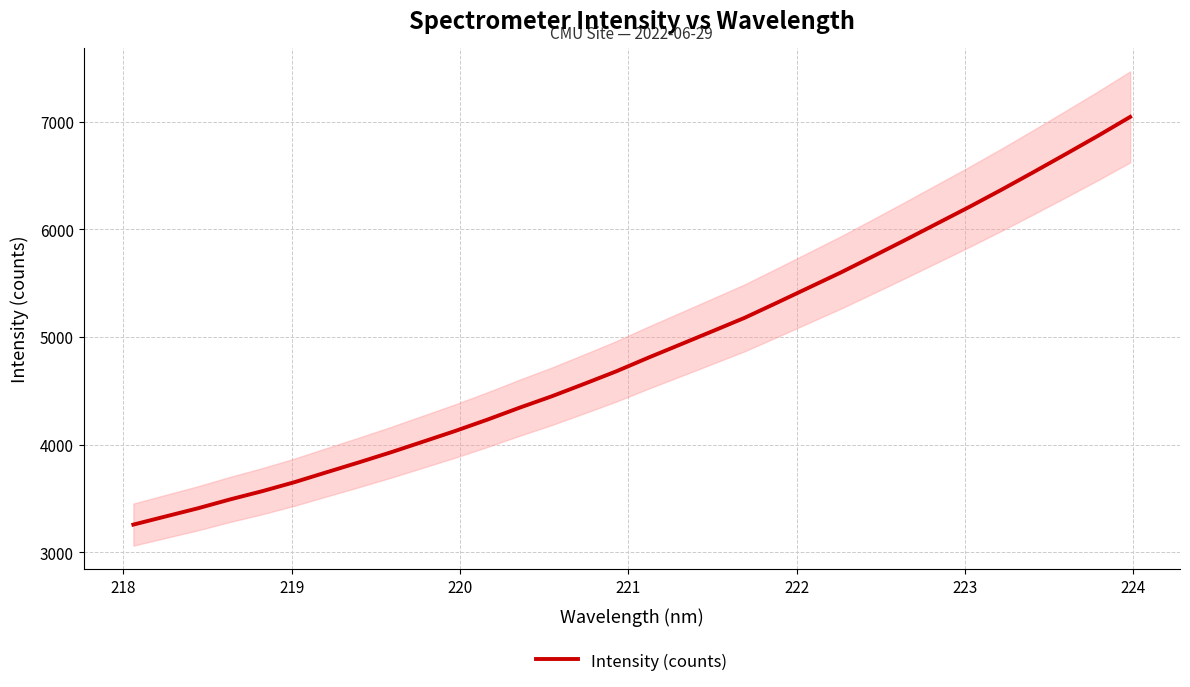

The chart shows a value of 6400.2 at 9. True or false?

False